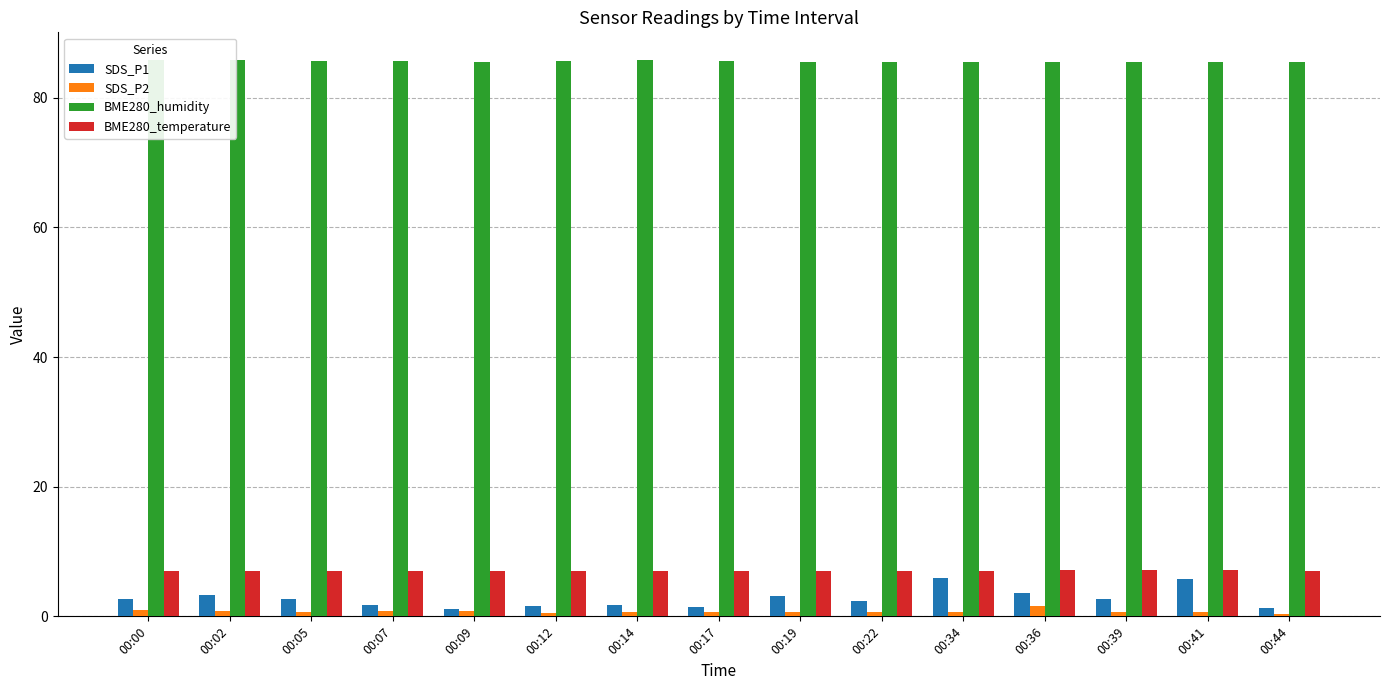

Is the value of BME280_humidity at 00:34 greater than the value of BME280_temperature at 00:12?

Yes